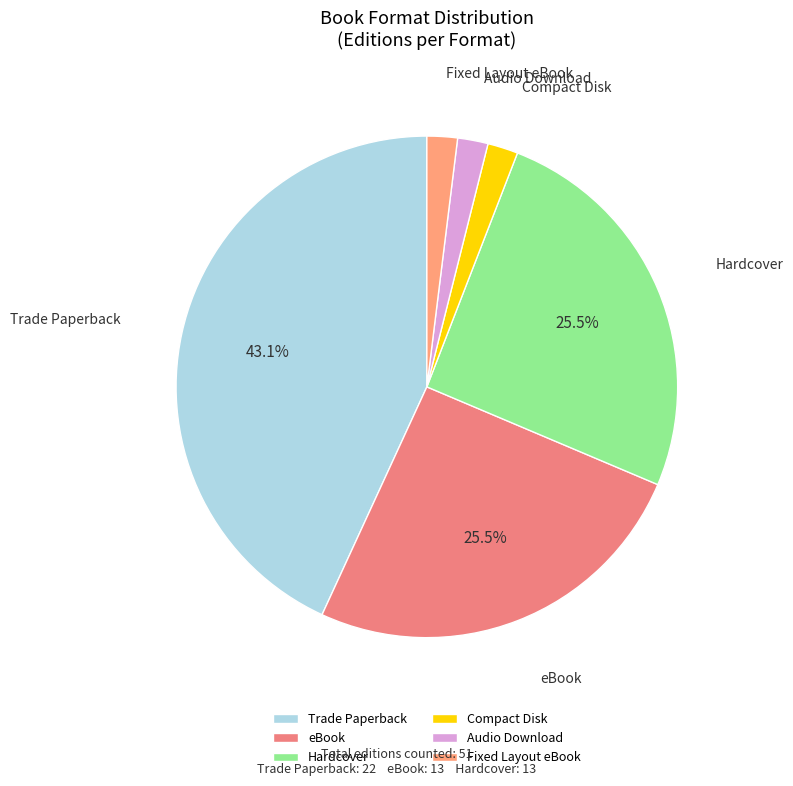

What is the largest slice in the pie chart?

Trade Paperback